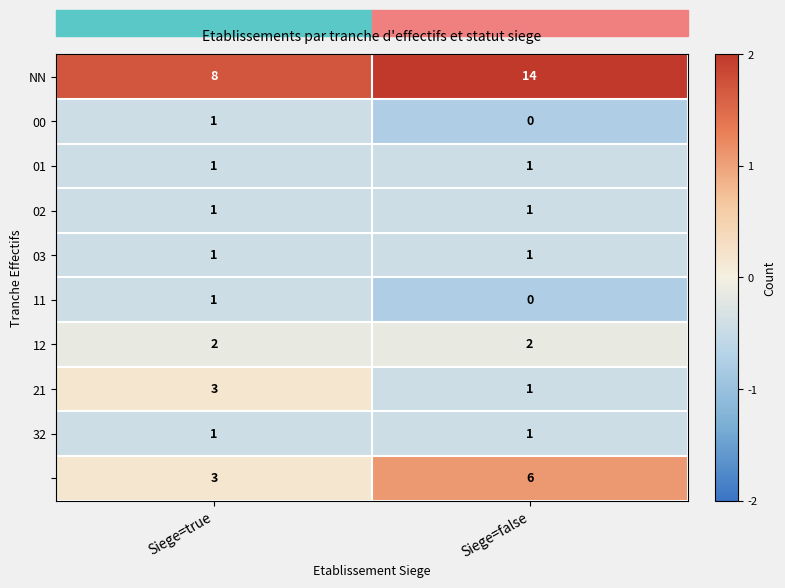

How many series are shown in this chart?

10